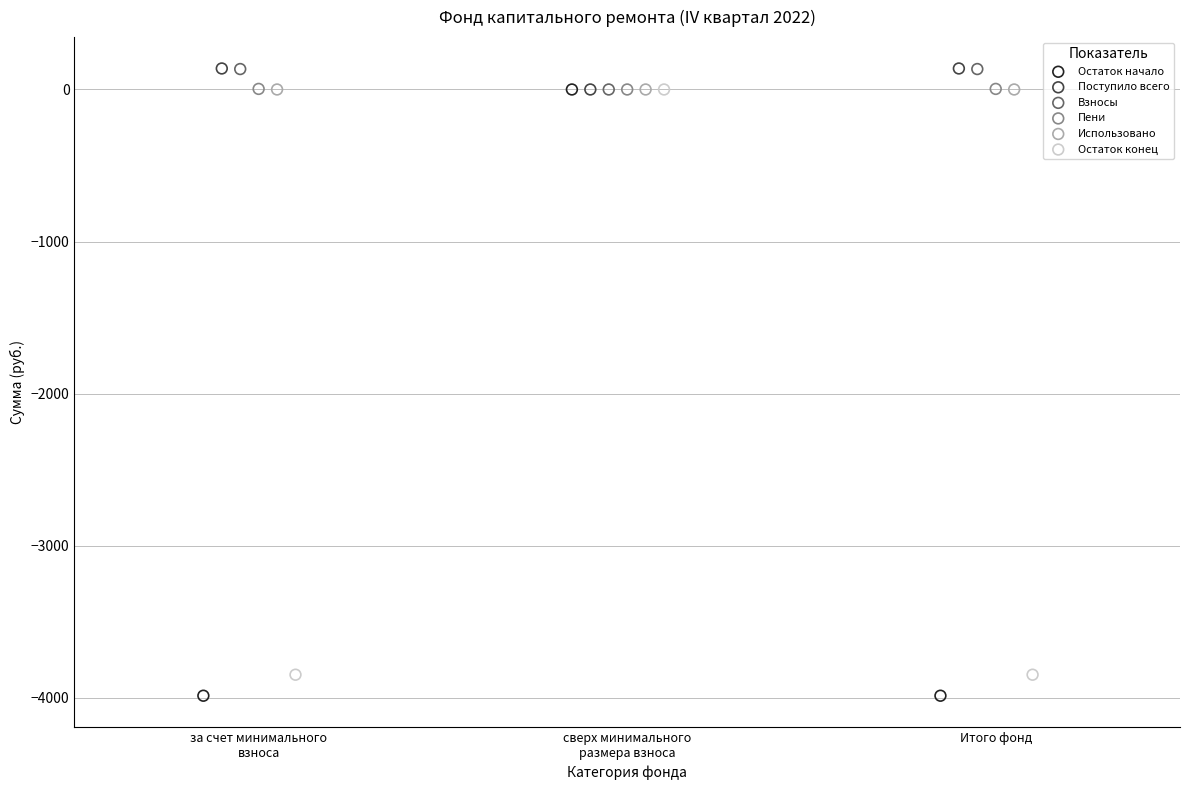

What are all the series names shown in the legend?

Остаток начало, Поступило всего, Взносы, Пени, Использовано, Остаток конец